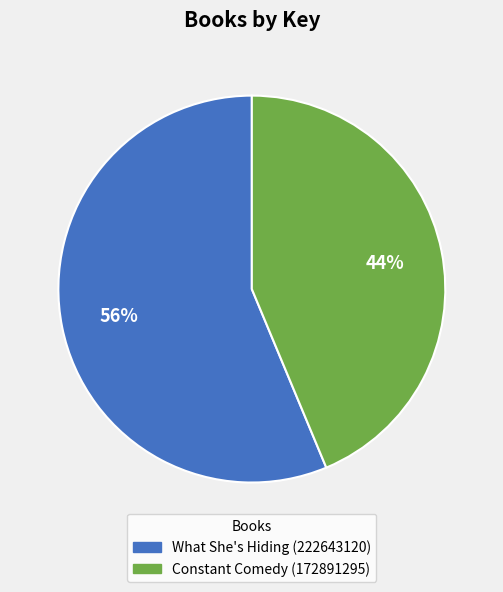

Which category has the smallest portion of the pie?

Constant Comedy (172891295)